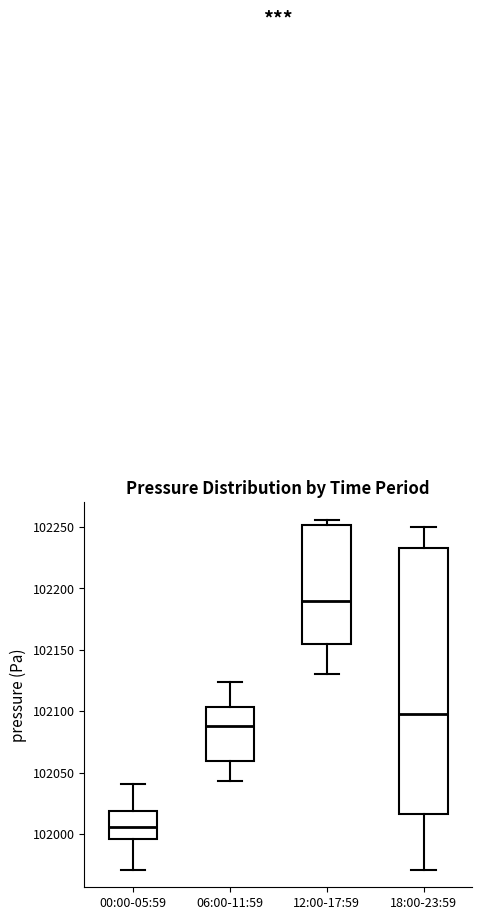

Which box has the highest median line?

12:00-17:59